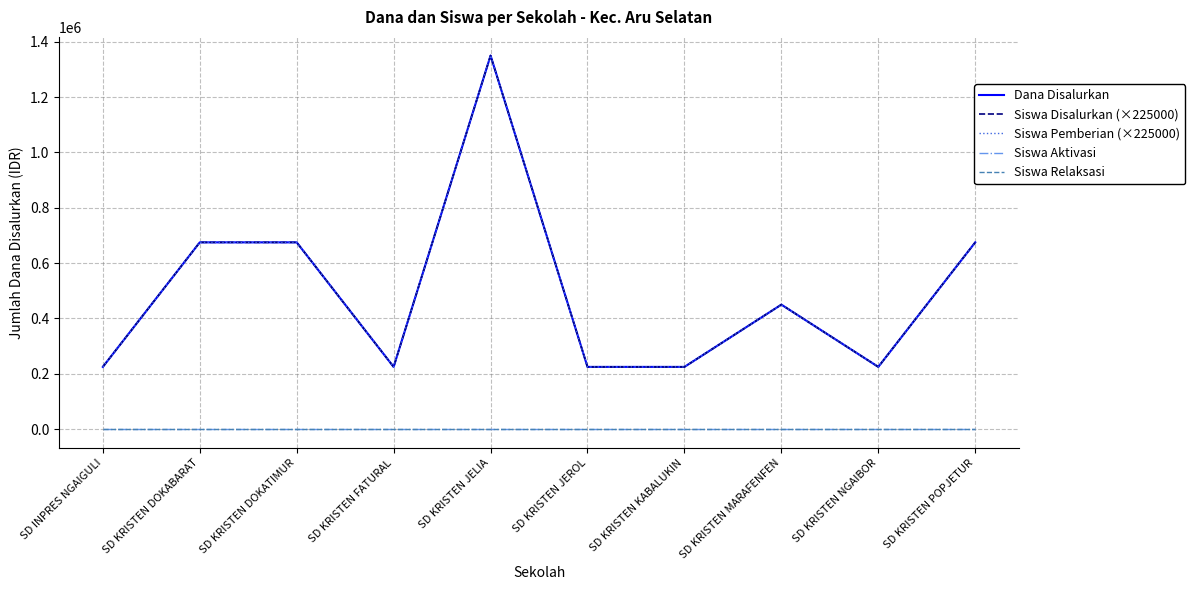

Is this an area chart (filled region under the line)?

No